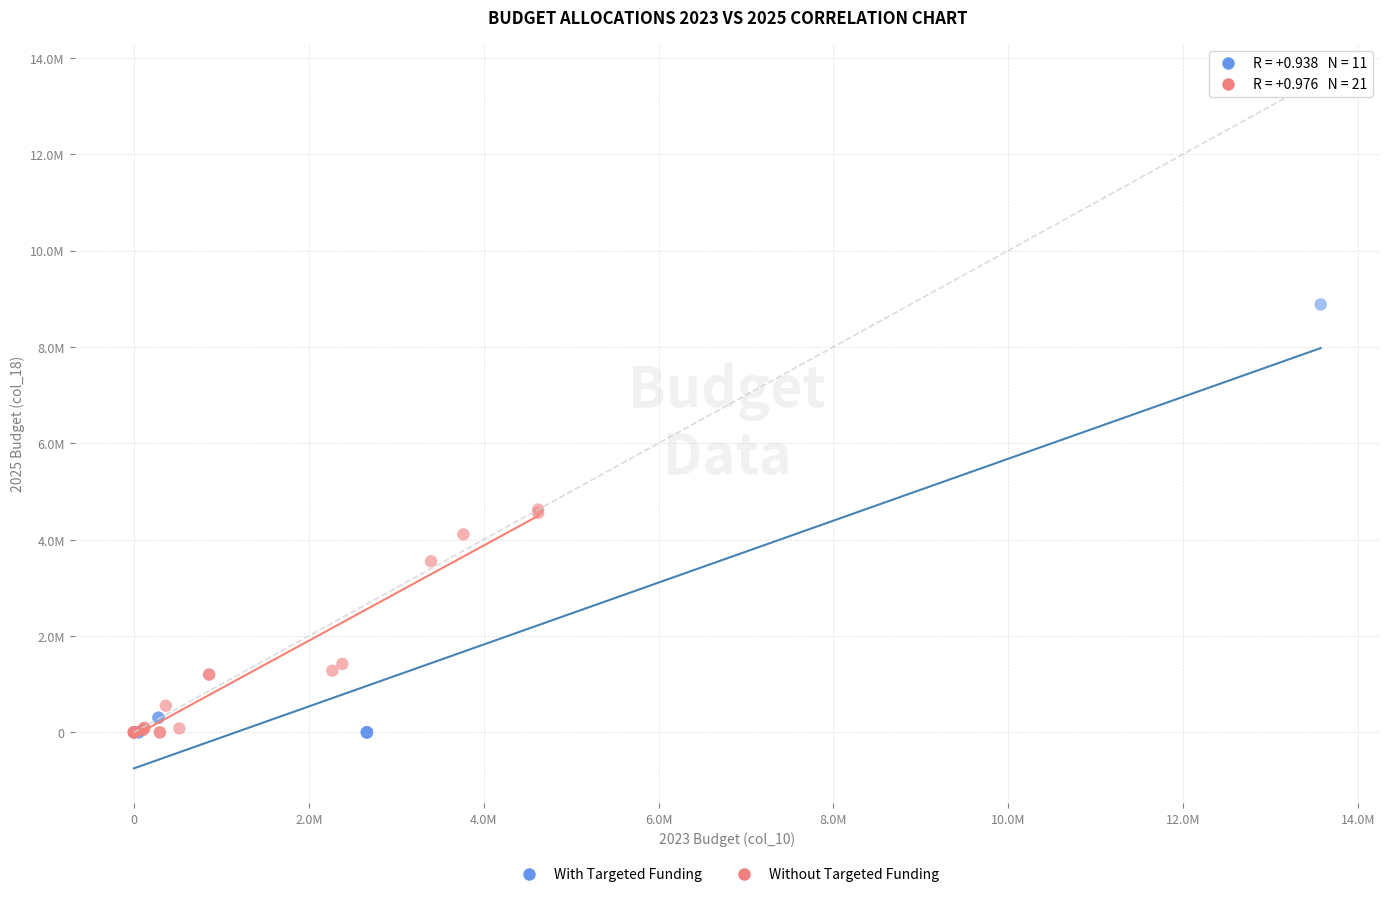

Which series has the widest spread of Y values?

With Targeted Funding